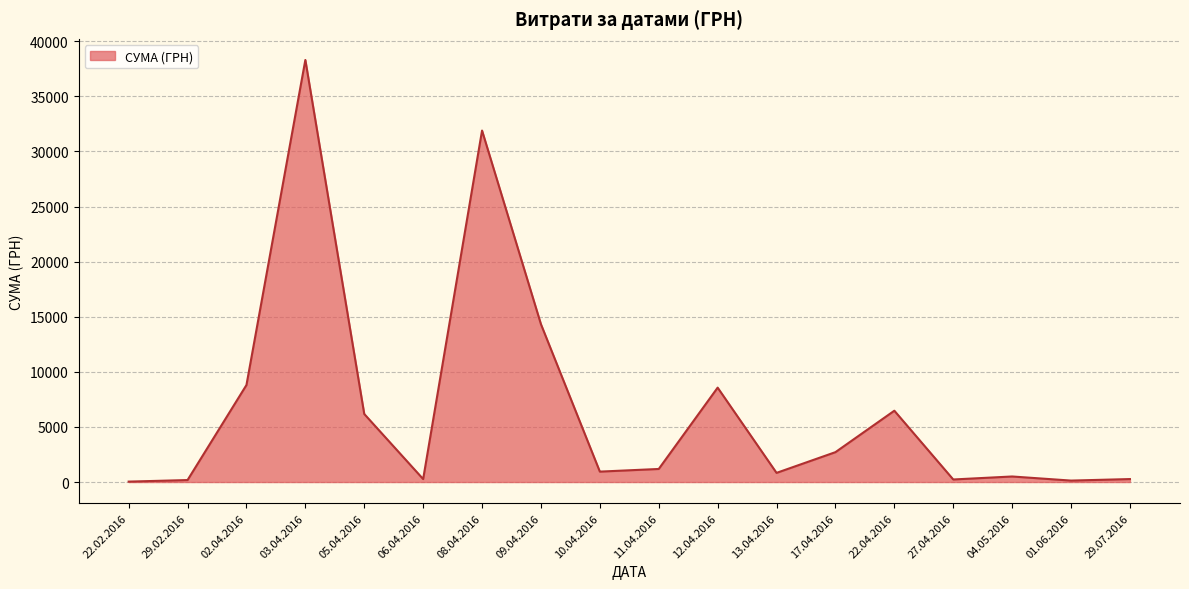

What is the difference between the maximum and minimum values?

38264.5